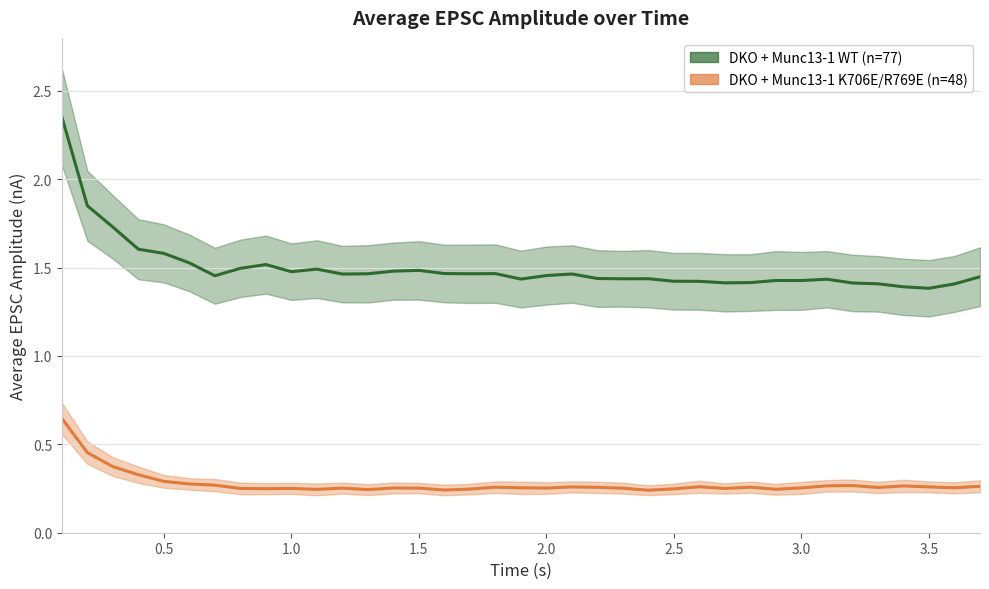

What is the sum of all DKO + Munc13-1 WT values?

55.5